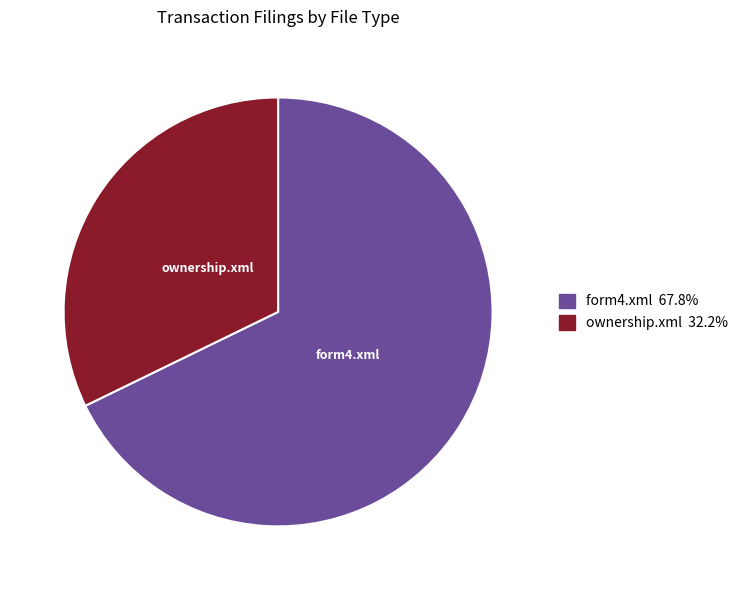

Approximately how many times larger is the value at form4.xml compared to ownership.xml?

2.1